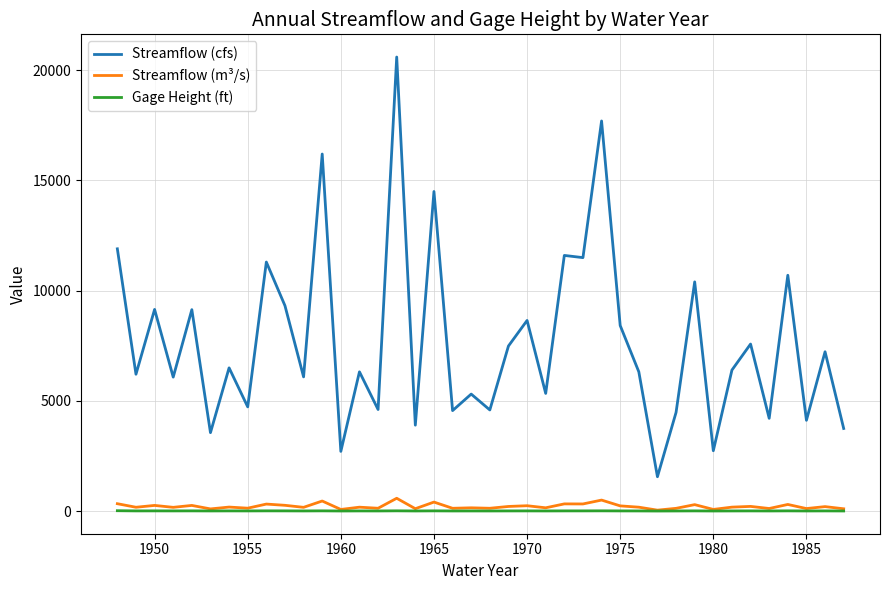

Which series has the largest range (max minus min)?

Streamflow (cfs)